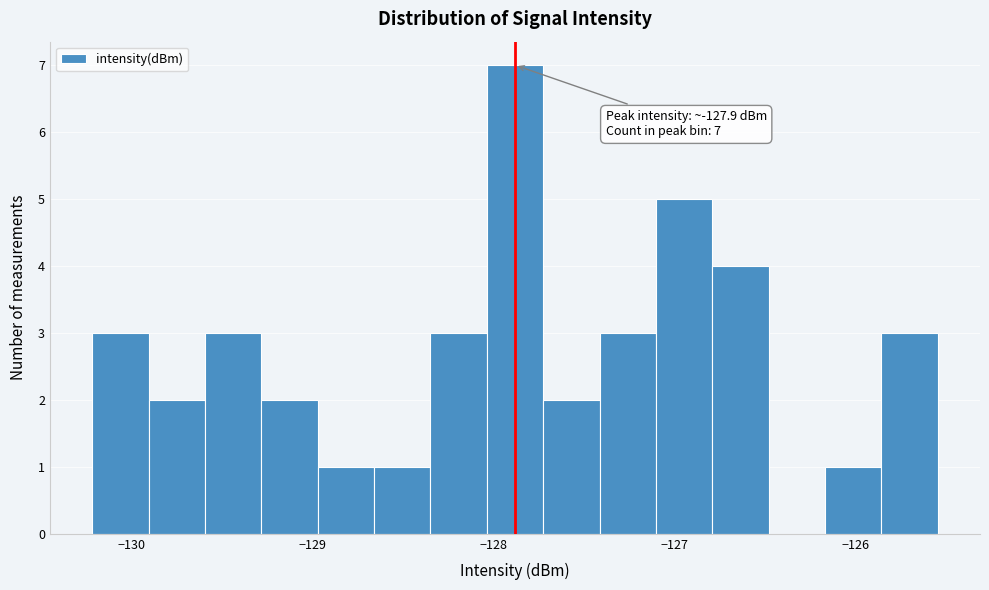

Around what value on the x-axis is the tallest bar? Give the approximate position of its centre, as read against the axis.

-127.9